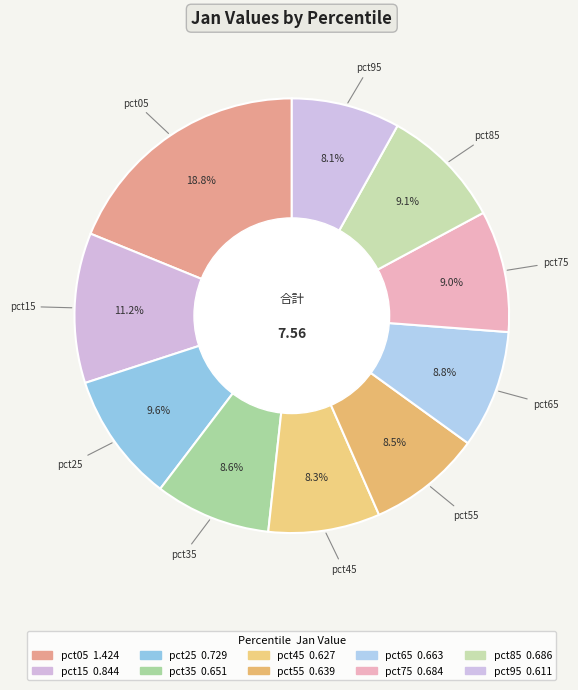

Count the number of slices in the pie.

10